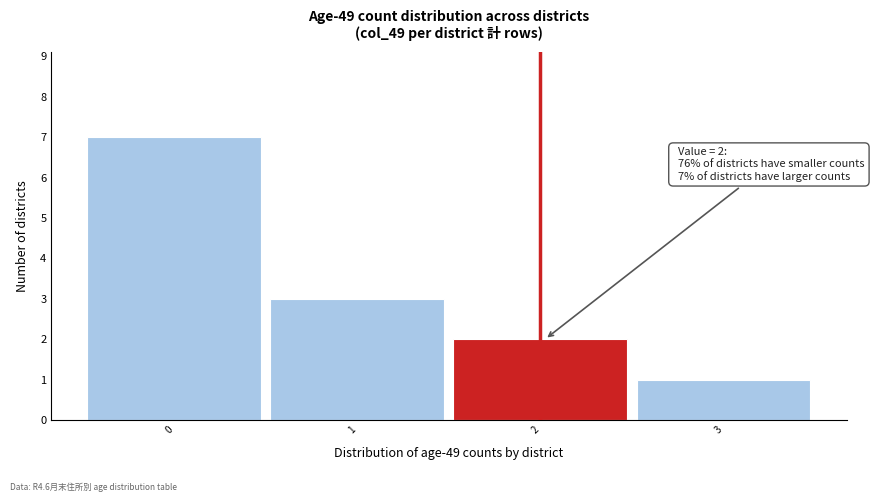

Reading left to right, extract all data points from this chart.

0=7	1=3	2=2	3=1